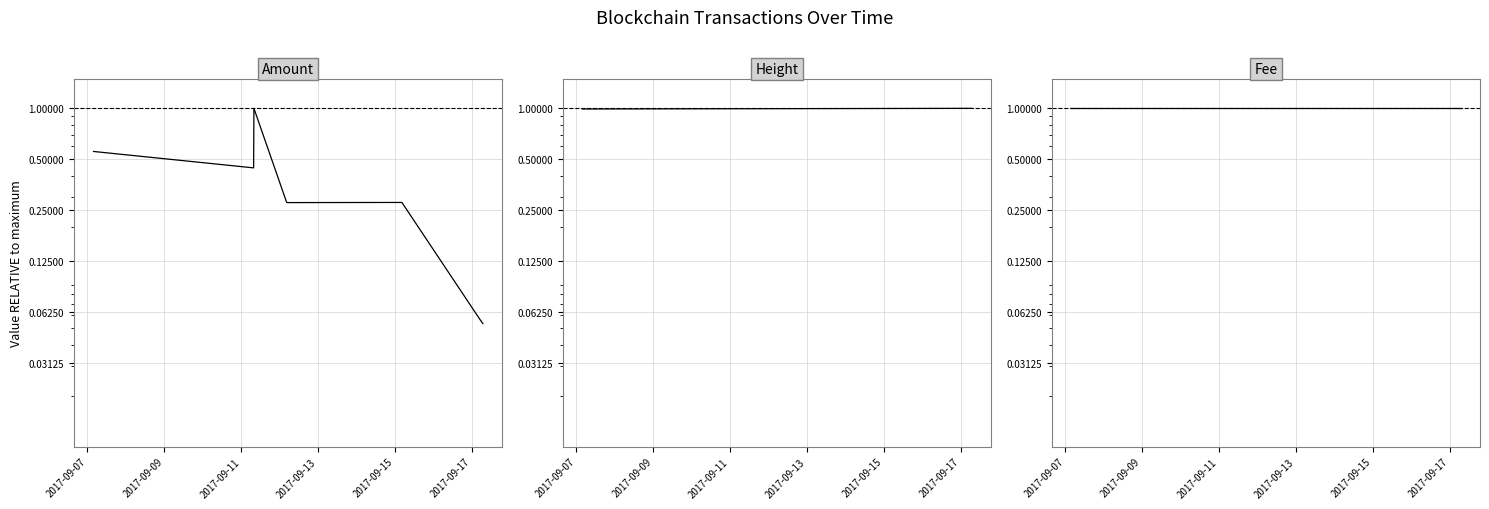

True or false: Fee and Height cross at least once.

False